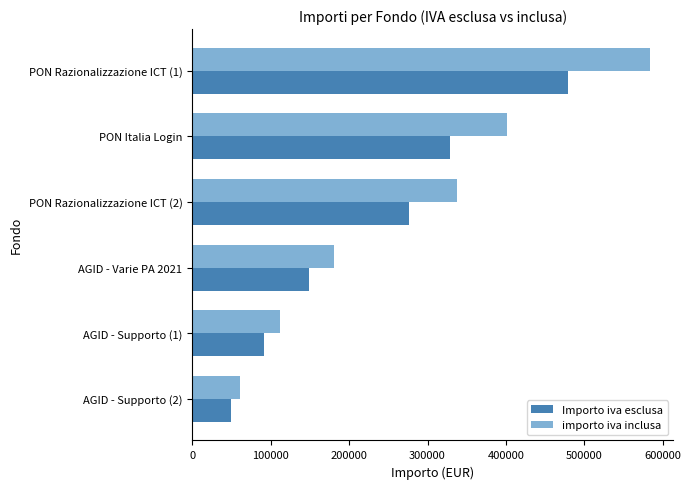

How many values in the Importo iva esclusa series exceed 276735?

3